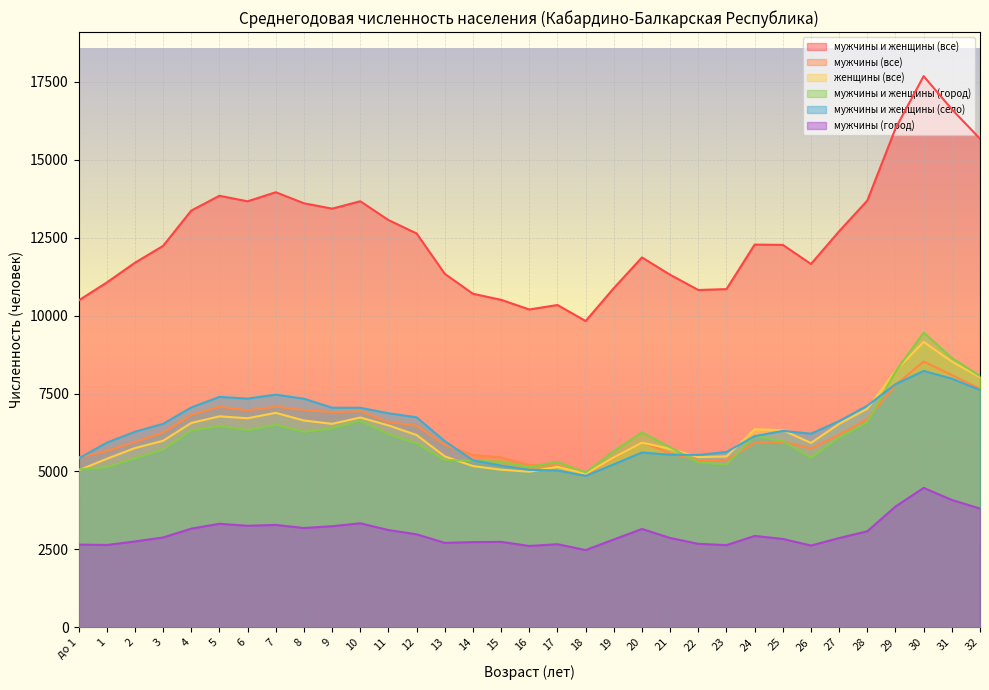

What is the spread (max minus min) of values at 13?

8631